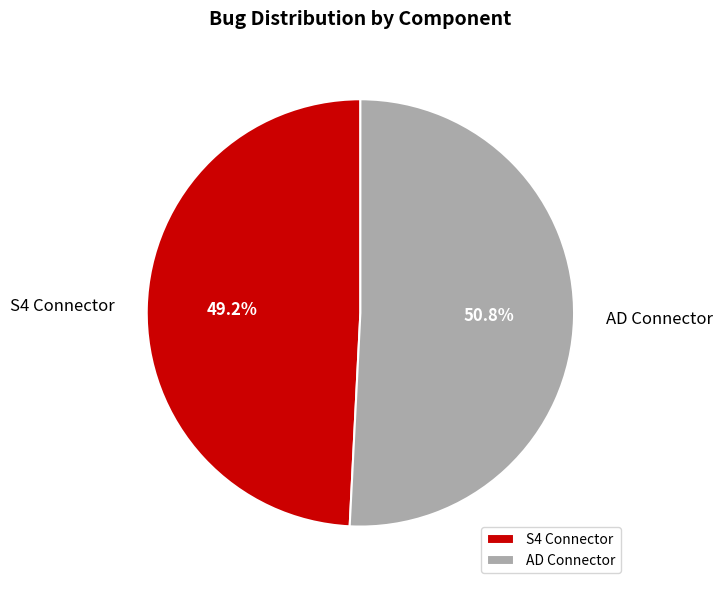

Rank the categories by value from highest to lowest.

AD Connector, S4 Connector